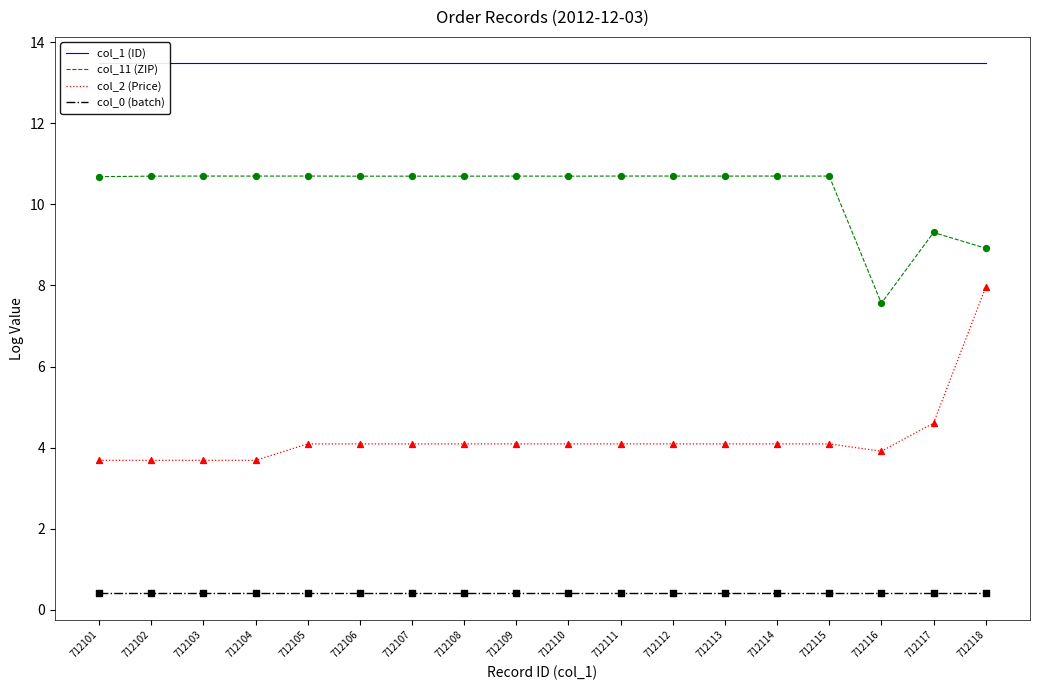

At which category is the sum across all series the highest?

712118